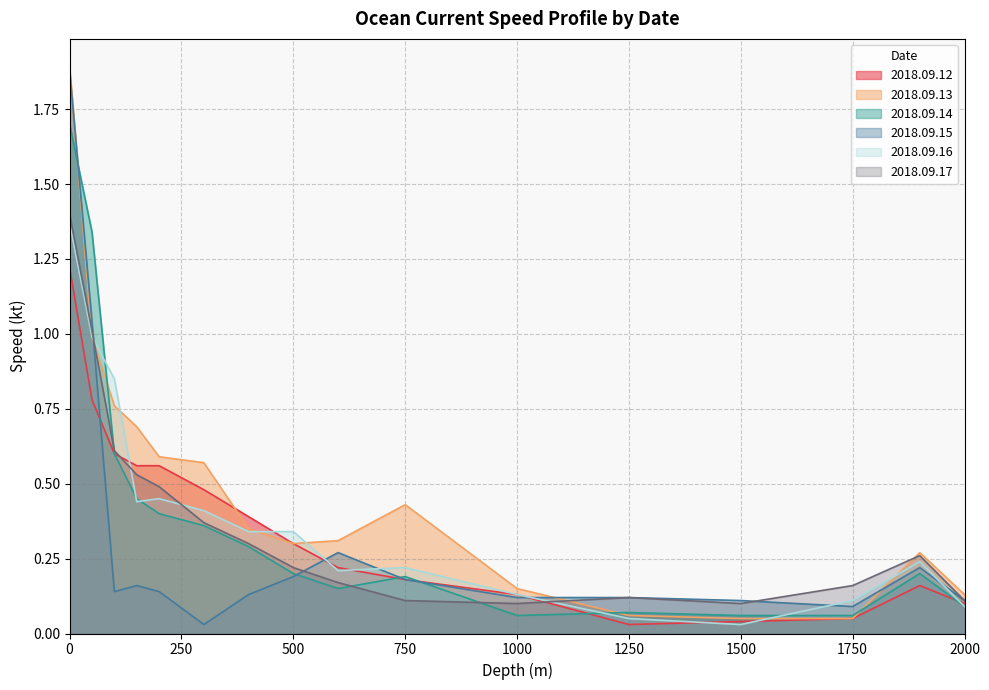

What is the sum of all 2018.09.15 values?

4.9